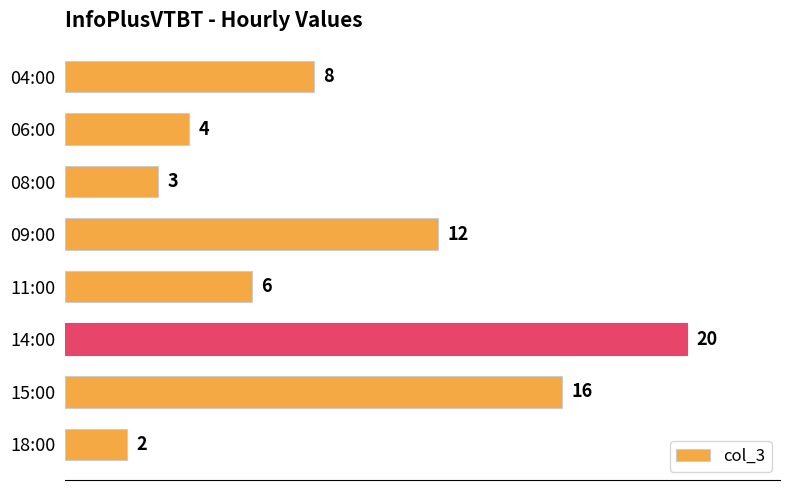

Approximately how many times larger is the value at 09:00 compared to 08:00?

4.0